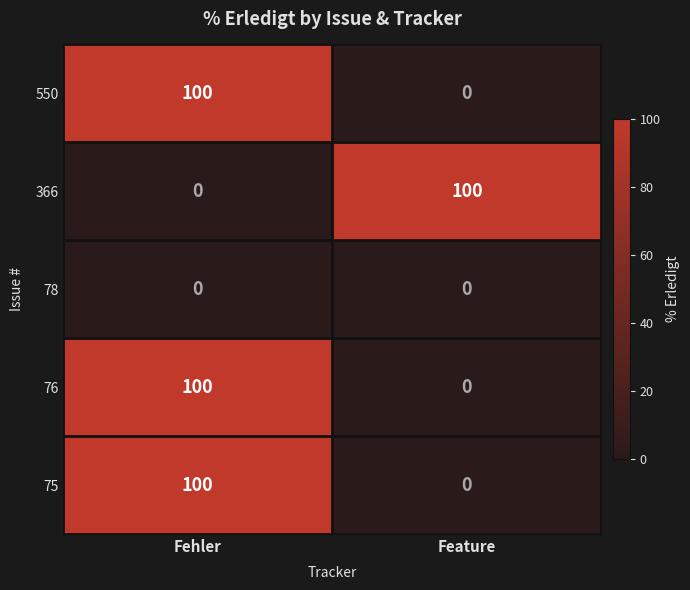

Reading right to left, what are all the values shown in this chart?

550: Feature=0	Fehler=100
366: Feature=100	Fehler=0
78: Feature=0	Fehler=0
76: Feature=0	Fehler=100
75: Feature=0	Fehler=100